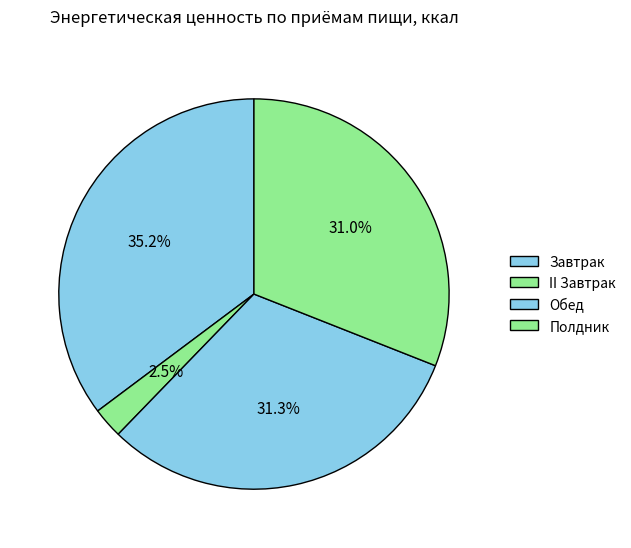

Combined, do Завтрак and Обед account for over 50%?

Yes